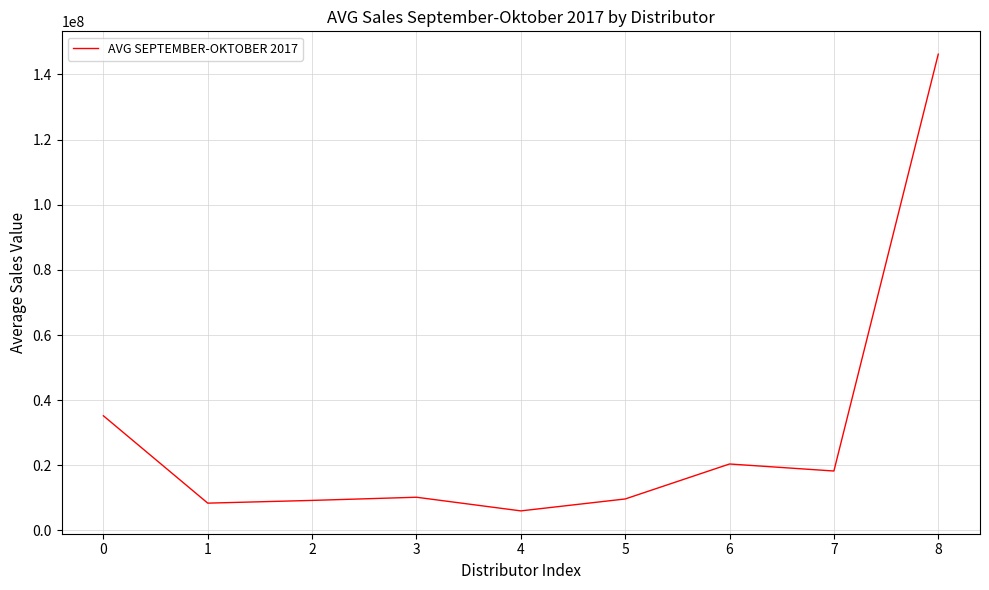

What is the change in value from 4 to 5?

+3657940